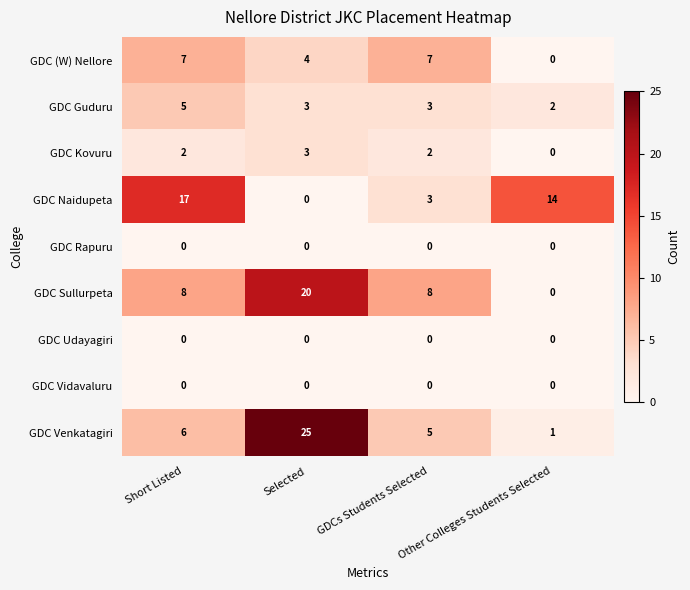

What is the sum of all GDC Kovuru values?

7